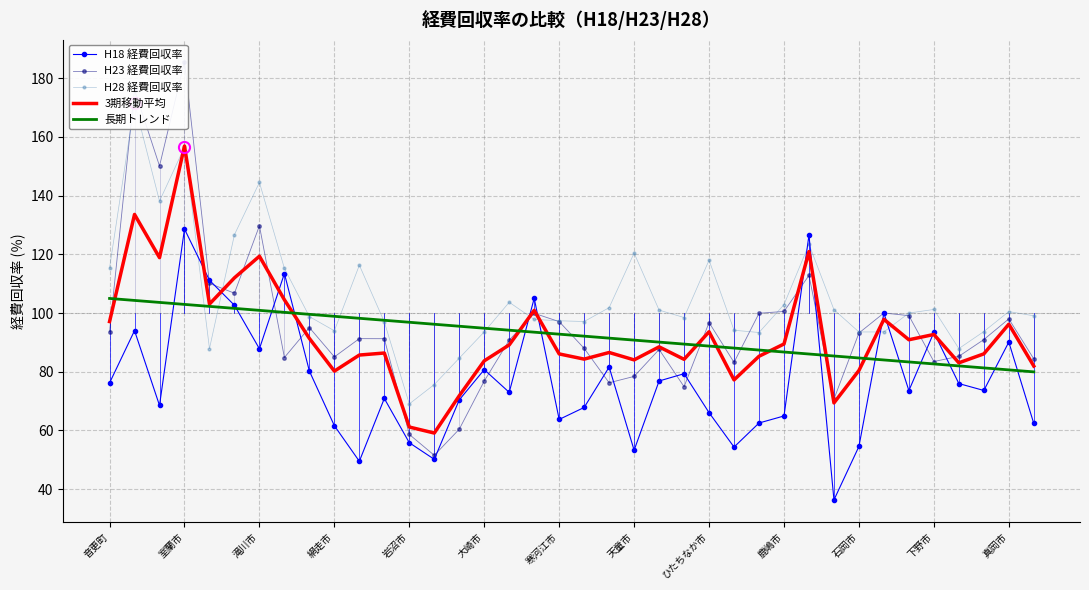

The value of 長期トレンド at 音更町 is 50.0. True or false?

False